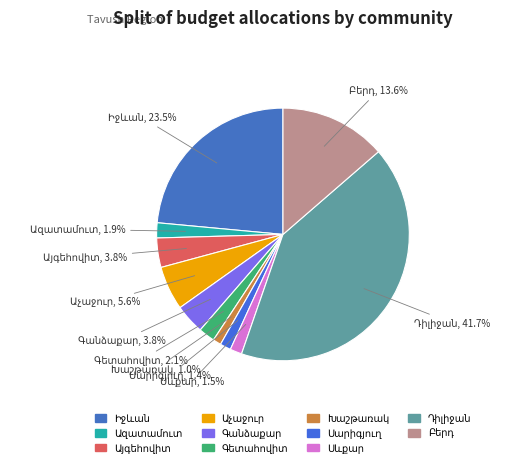

Does any single category account for the majority?

No